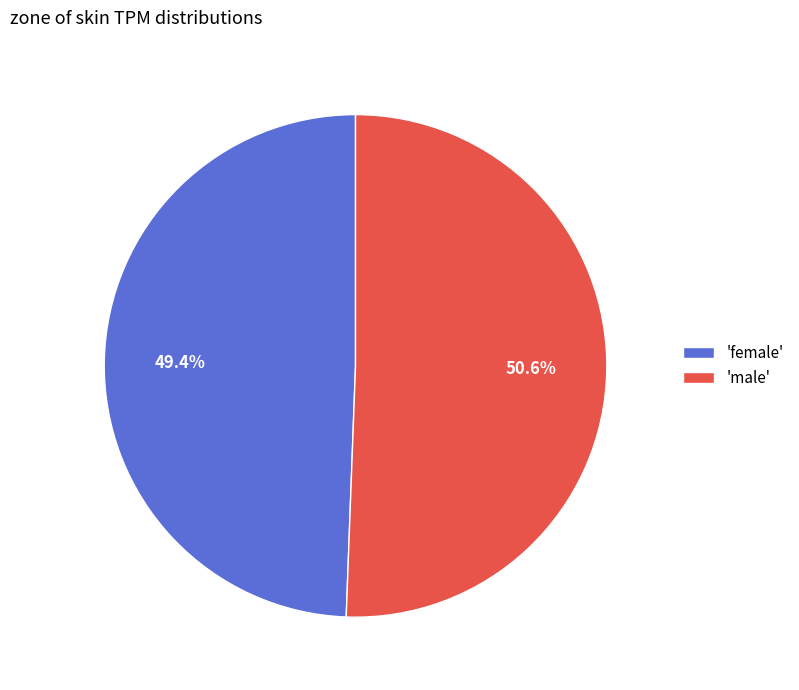

How many segments does this pie chart have?

2